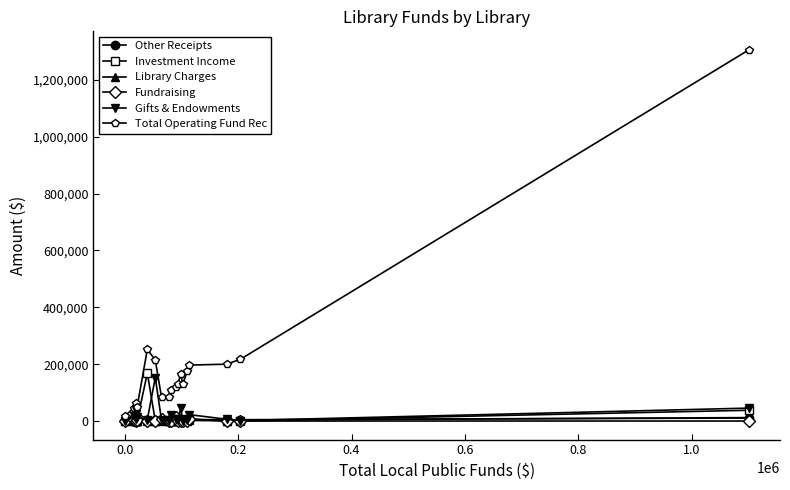

What is the highest value of the Fundraising series?

16231